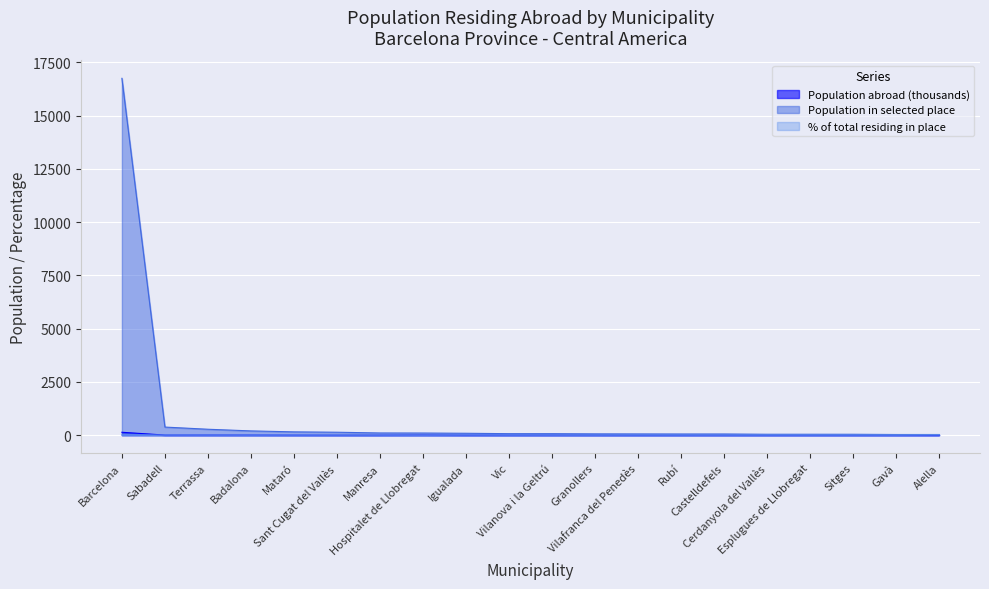

What is the highest value of the Population in selected place series?

16752.0